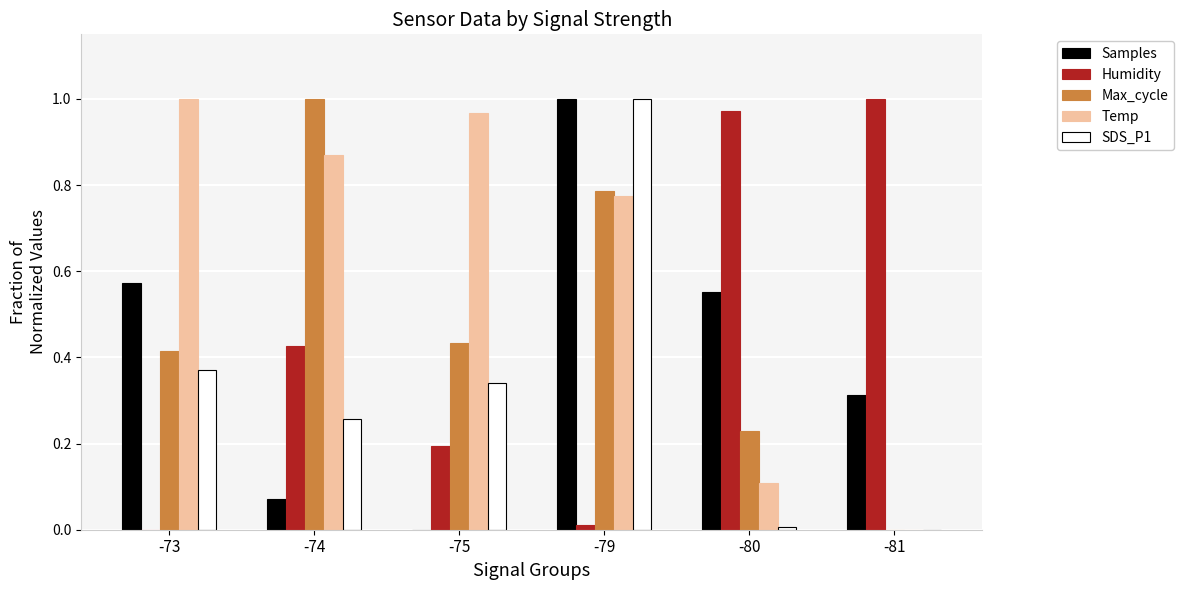

Between -73 and -79, which series saw the biggest shift?

SDS_P1